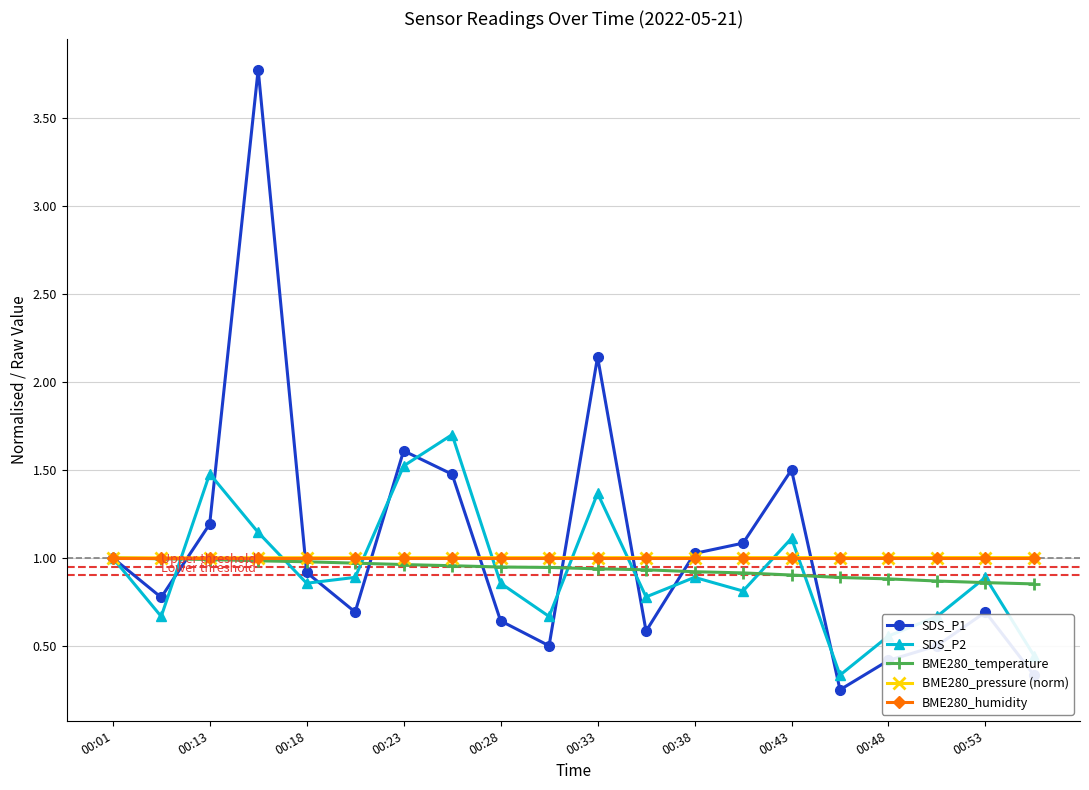

Is this an area chart (filled region under the line)?

No